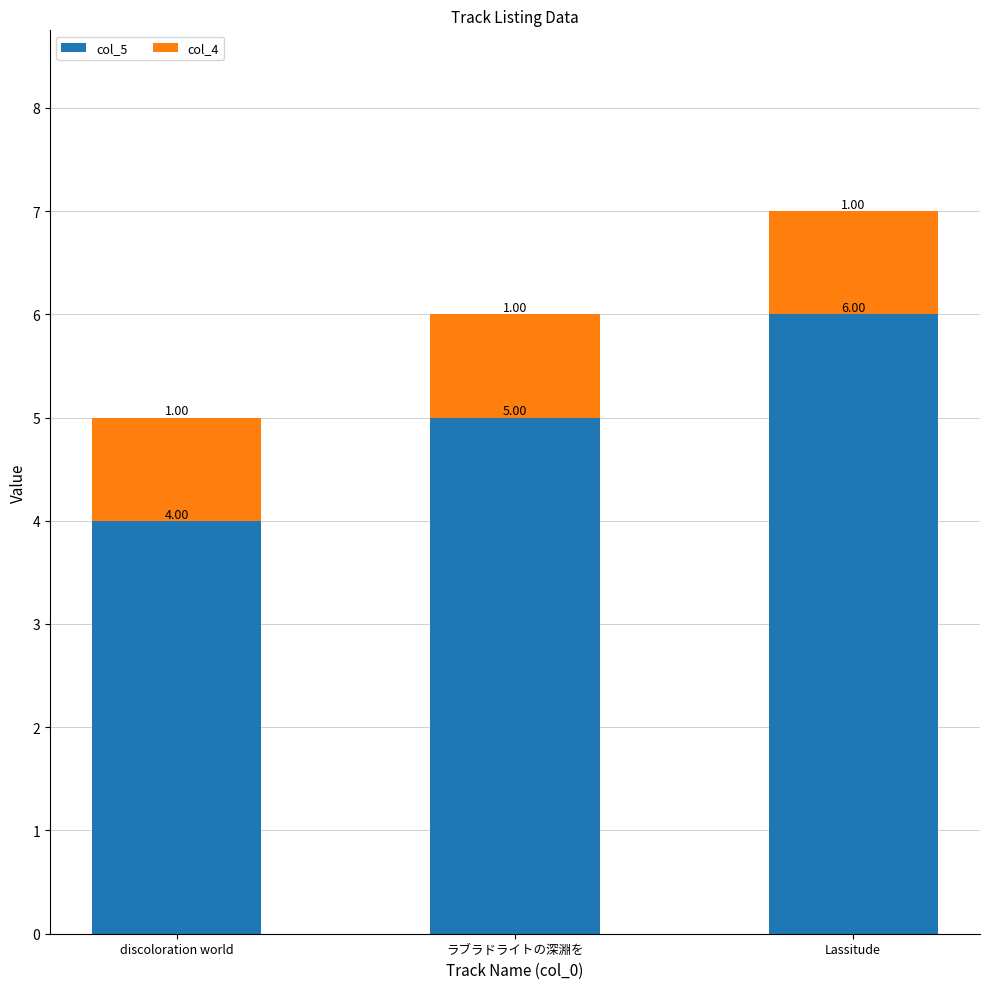

At which category is the sum across all series the highest?

Lassitude